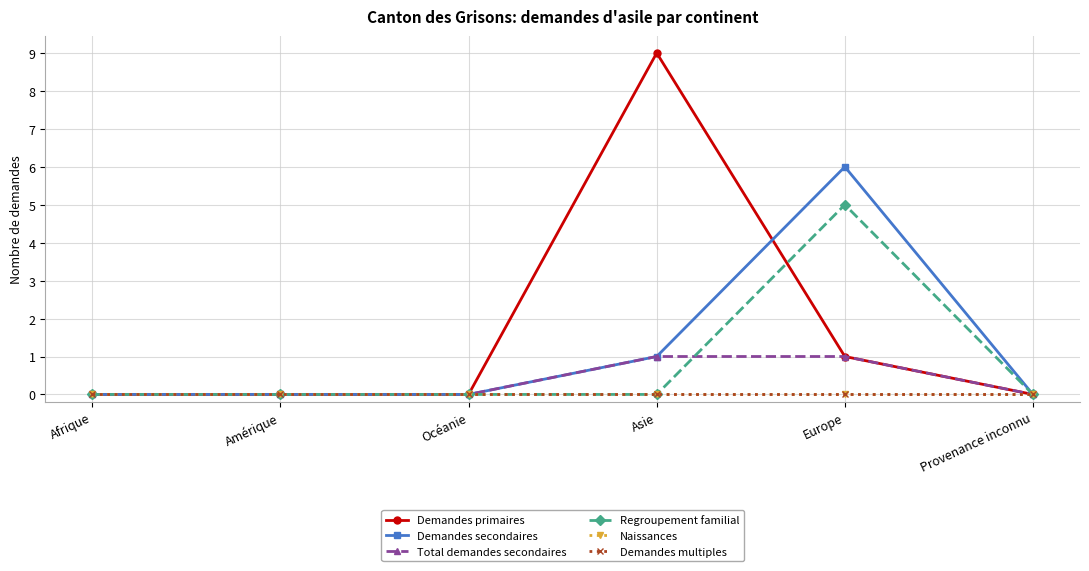

Reading right to left, extract all data points from this chart.

Demandes primaires: Provenance inconnu=0	Europe=1	Asie=9	Océanie=0	Amérique=0	Afrique=0
Demandes secondaires: Provenance inconnu=0	Europe=6	Asie=1	Océanie=0	Amérique=0	Afrique=0
Total demandes secondaires: Provenance inconnu=0	Europe=1	Asie=1	Océanie=0	Amérique=0	Afrique=0
Regroupement familial: Provenance inconnu=0	Europe=5	Asie=0	Océanie=0	Amérique=0	Afrique=0
Naissances: Provenance inconnu=0	Europe=0	Asie=0	Océanie=0	Amérique=0	Afrique=0
Demandes multiples: Provenance inconnu=0	Europe=0	Asie=0	Océanie=0	Amérique=0	Afrique=0